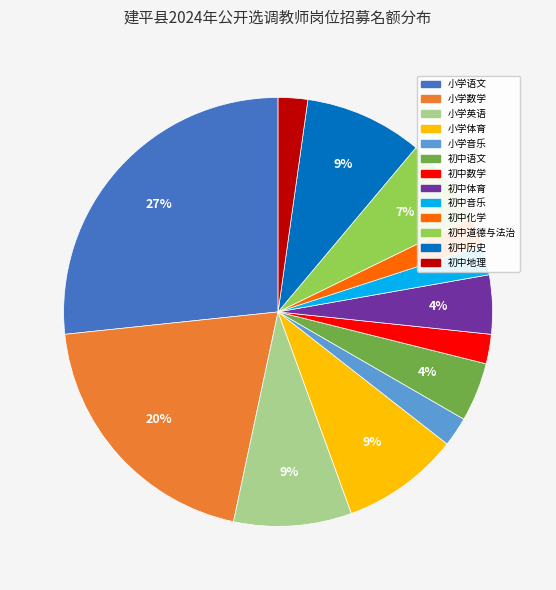

To the nearest percent, what portion does 小学英语 represent?

9%